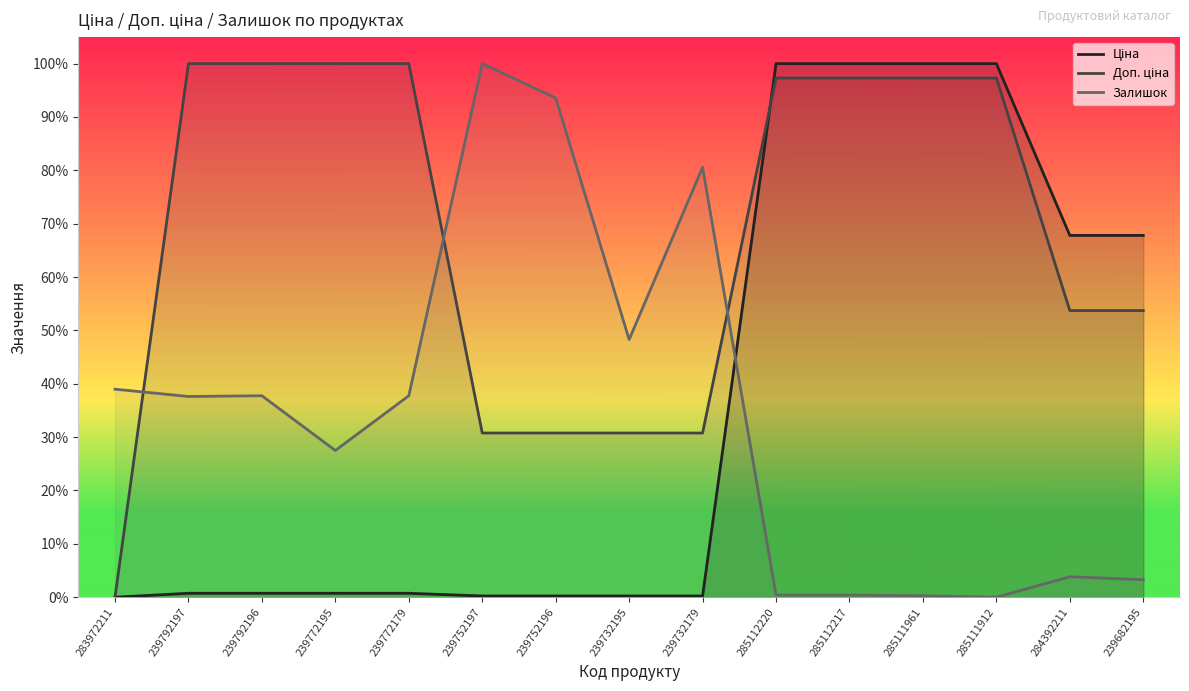

What is the sum of the Залишок values at 239752196 and 284392211?

1.0